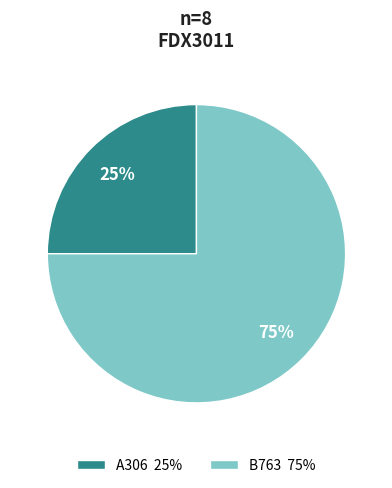

Does any single category account for the majority?

Yes